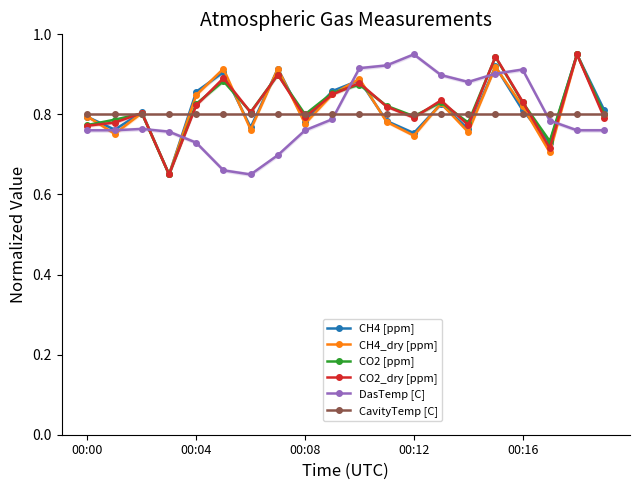

True or false: CavityTemp [C] has a value of 0.8 at 00:16.

True